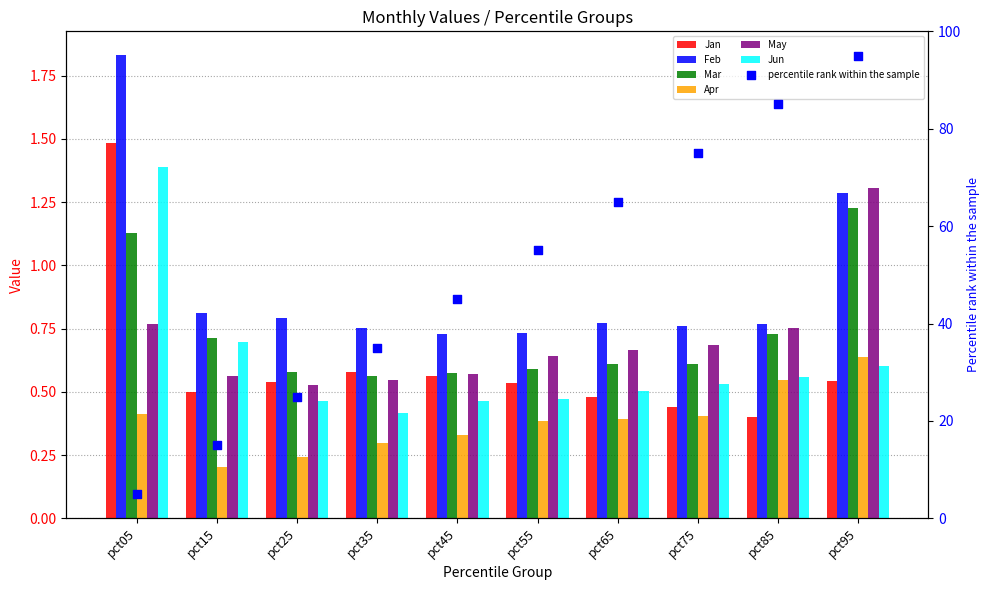

At how many categories does at least one series exceed 0?

10